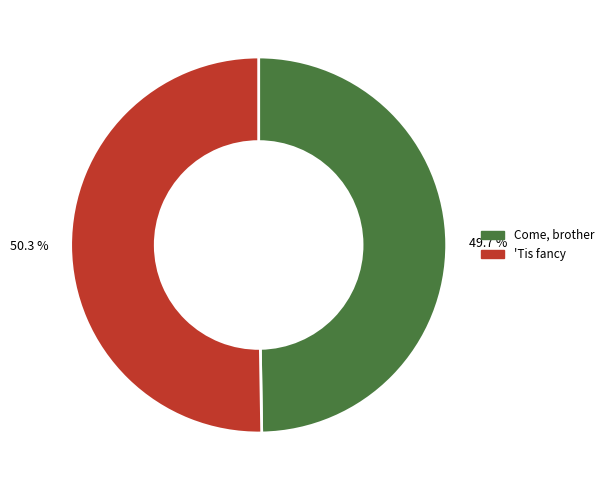

How many slices are in this pie chart?

2